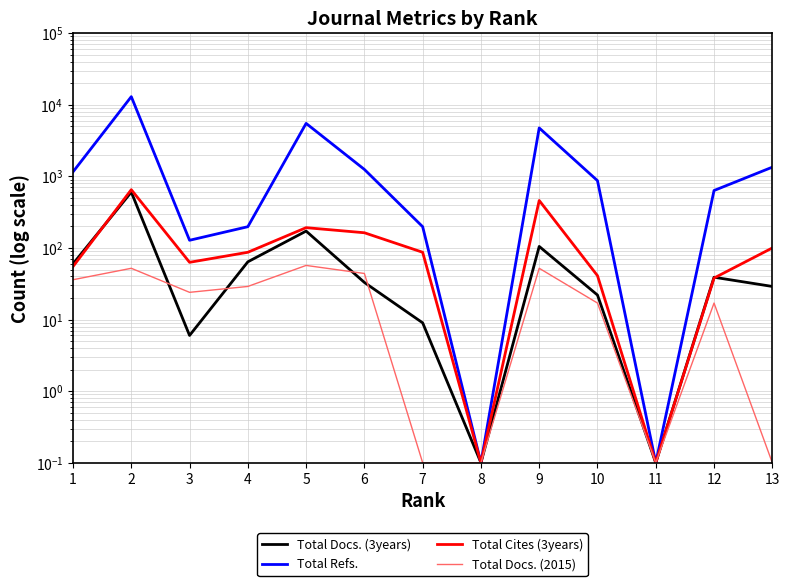

List the labels in order of Total Cites (3years) value, largest first.

2, 9, 5, 6, 13, 4, 7, 3, 1, 10, 12, 8, 11